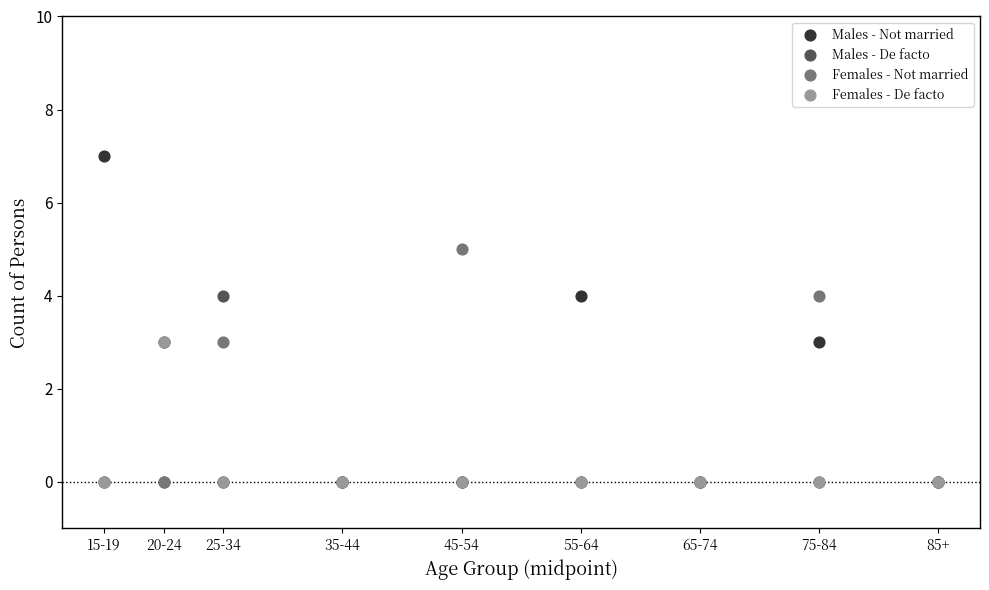

Which series reaches the maximum Y coordinate?

Males - Not married